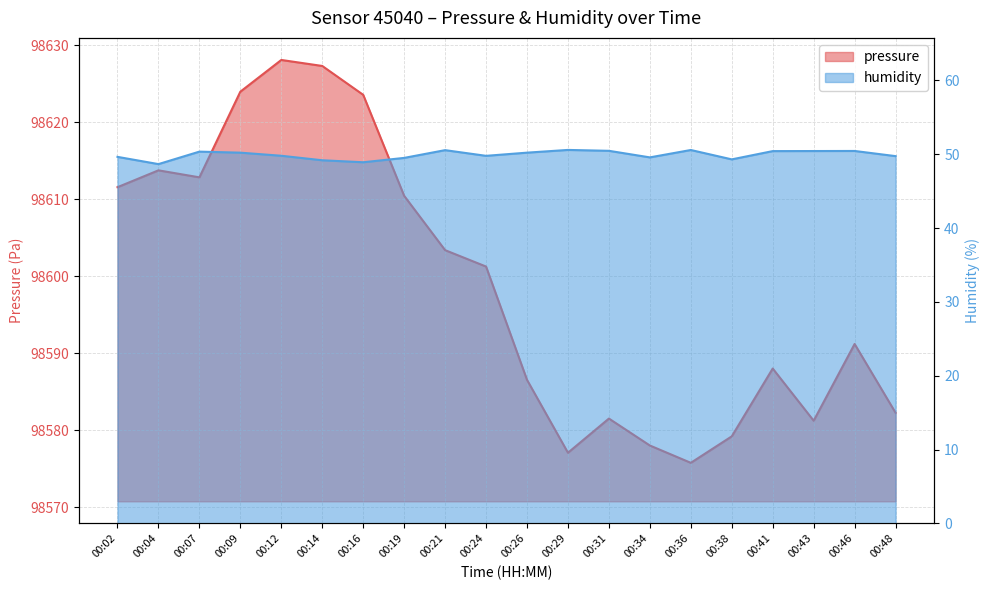

Read the humidity value at 00:16.

48.9